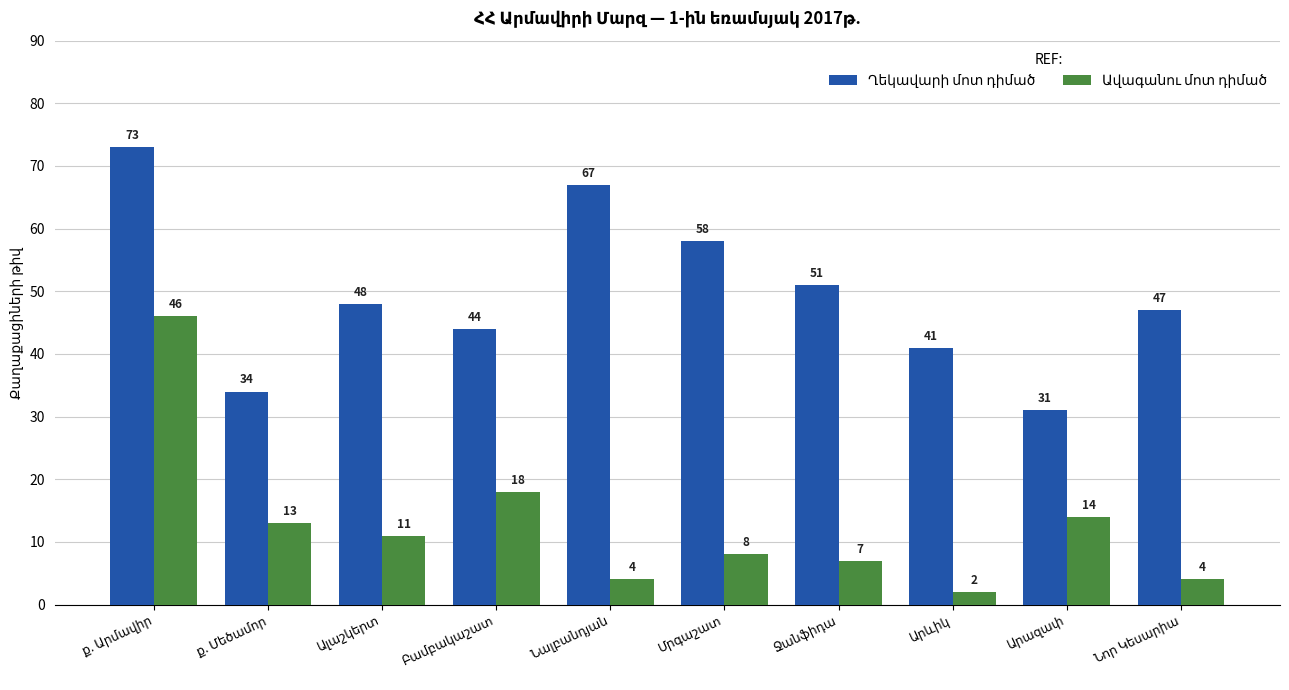

What is the minimum value shown in the chart?

2